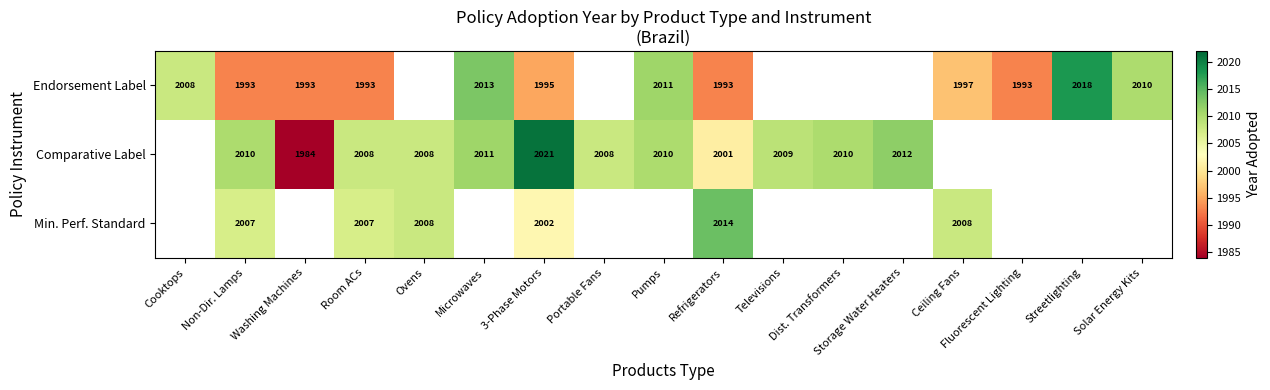

What is the total value across all series at Room ACs?

6008